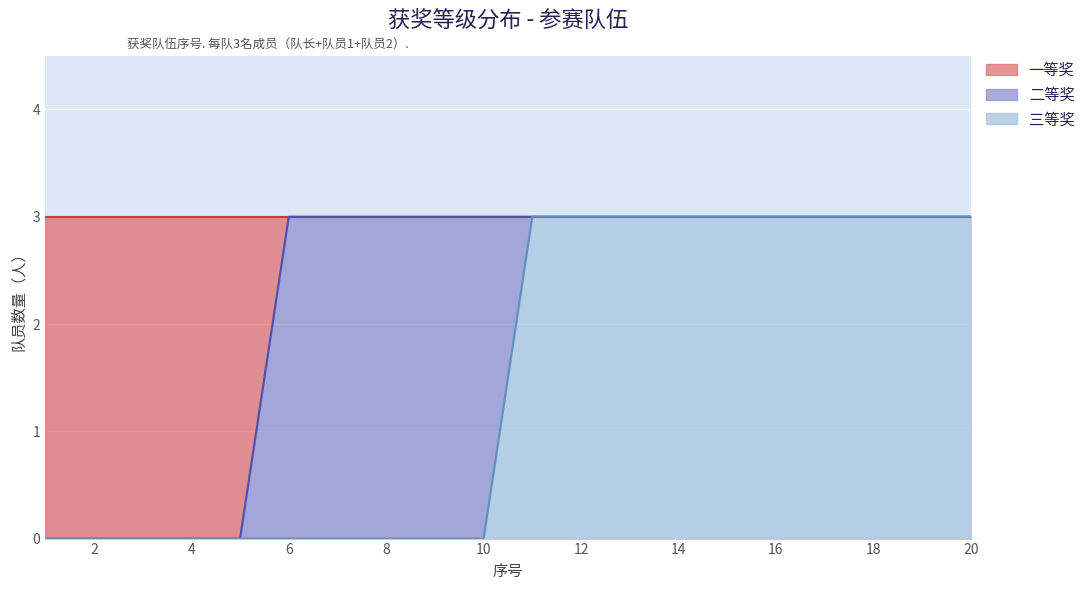

True or false: 三等奖 and 一等奖 intersect in this chart.

False